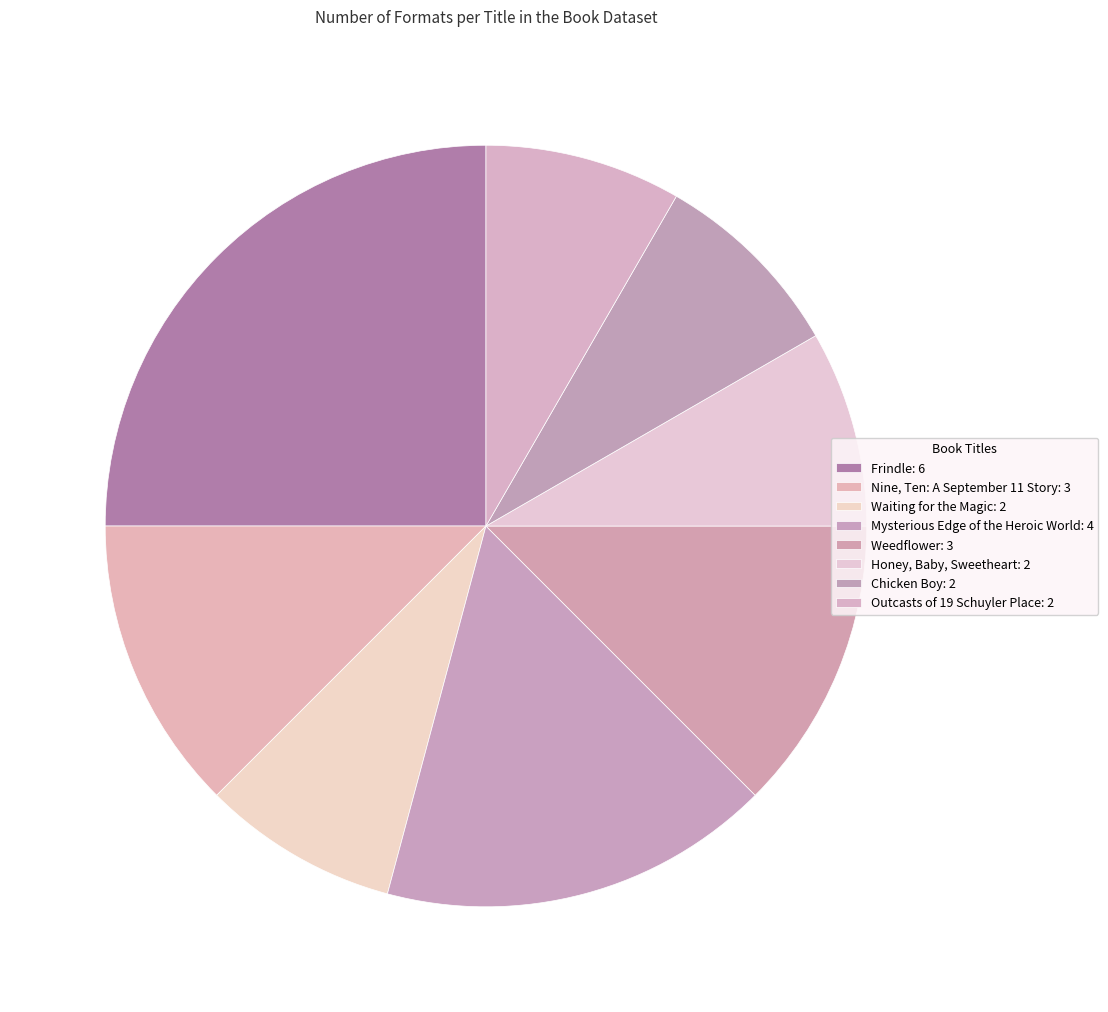

Rank the categories by value from highest to lowest.

Frindle, Mysterious Edge of the Heroic World, Nine, Ten: A September 11 Story, Weedflower, Waiting for the Magic, Honey, Baby, Sweetheart, Chicken Boy, Outcasts of 19 Schuyler Place